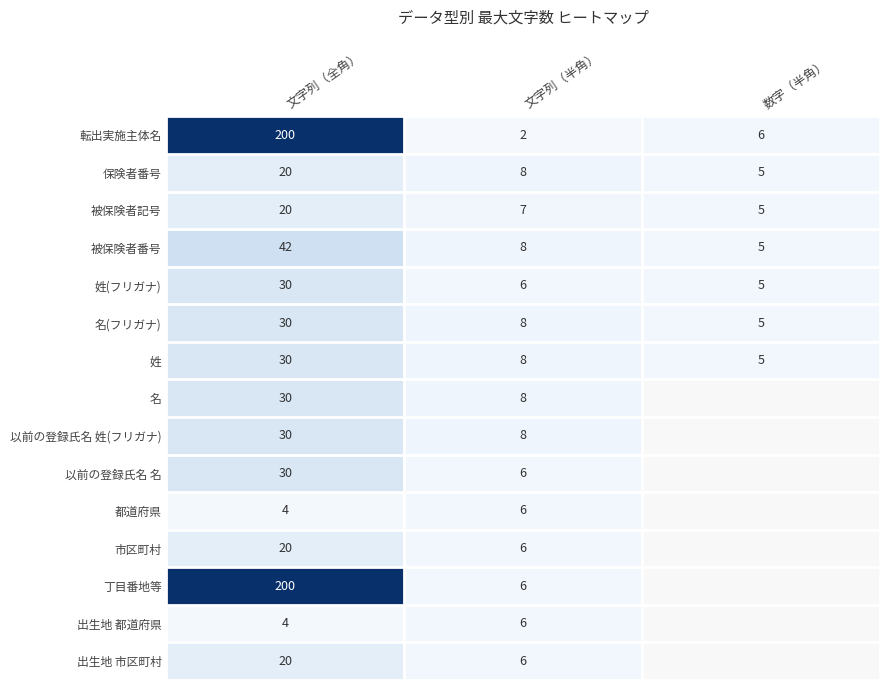

The 出生地 市区町村 series shows 6 at 文字列（半角）. True or false?

True